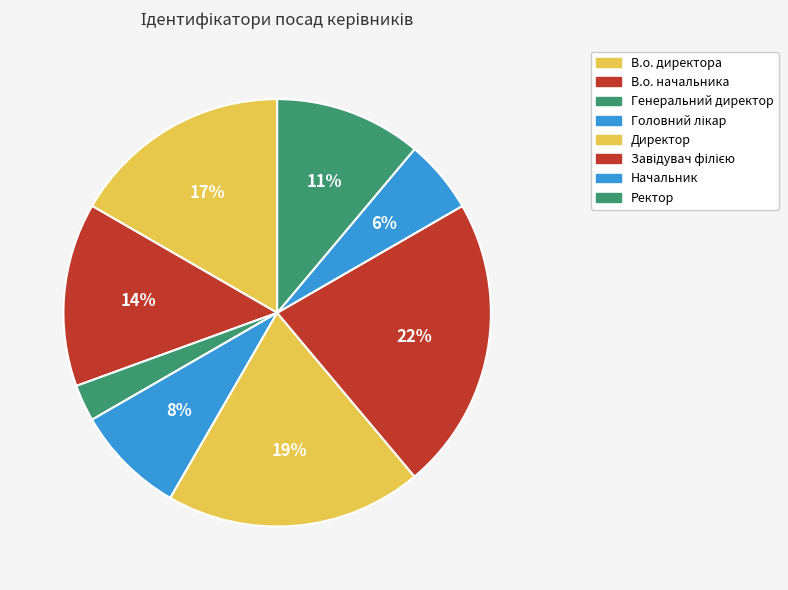

What is the largest slice in the pie chart?

Завідувач філією